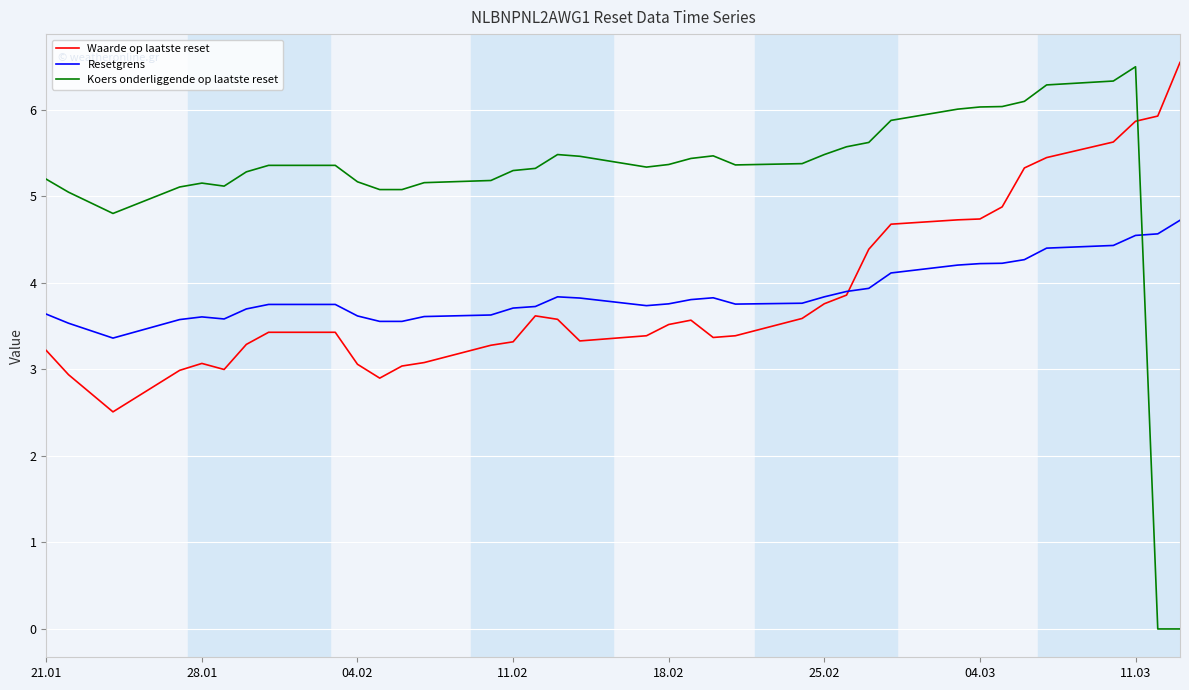

True or false: Resetgrens and Koers onderliggende op laatste reset cross at least once.

True